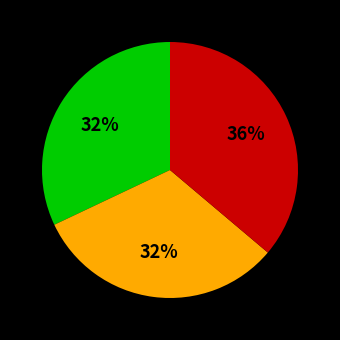

Does any single category account for the majority?

No